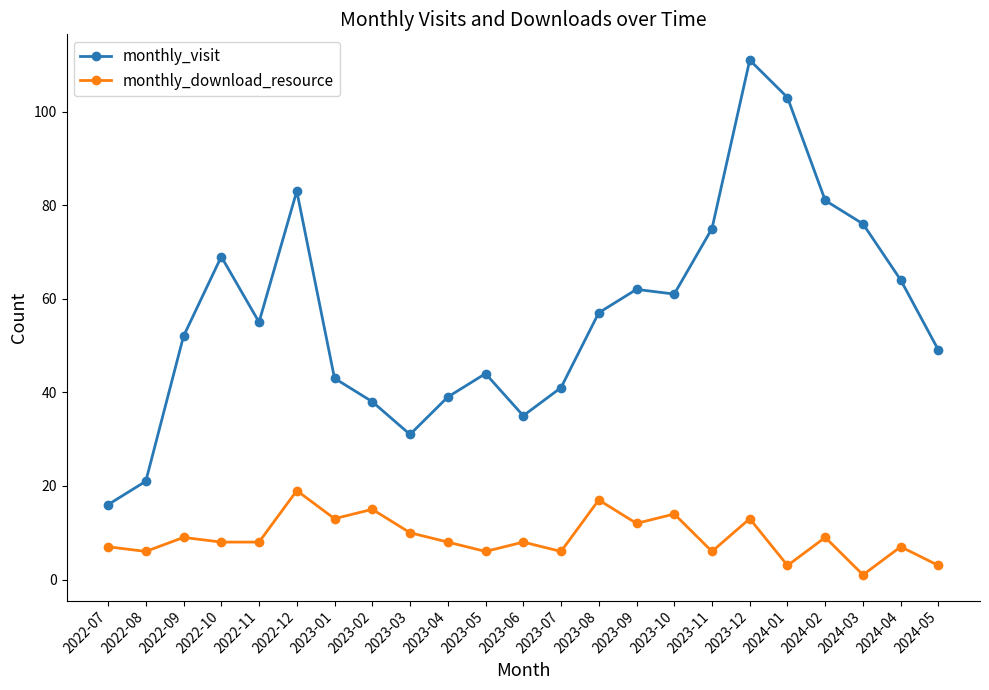

What is the average value of the monthly_download_resource series?

9